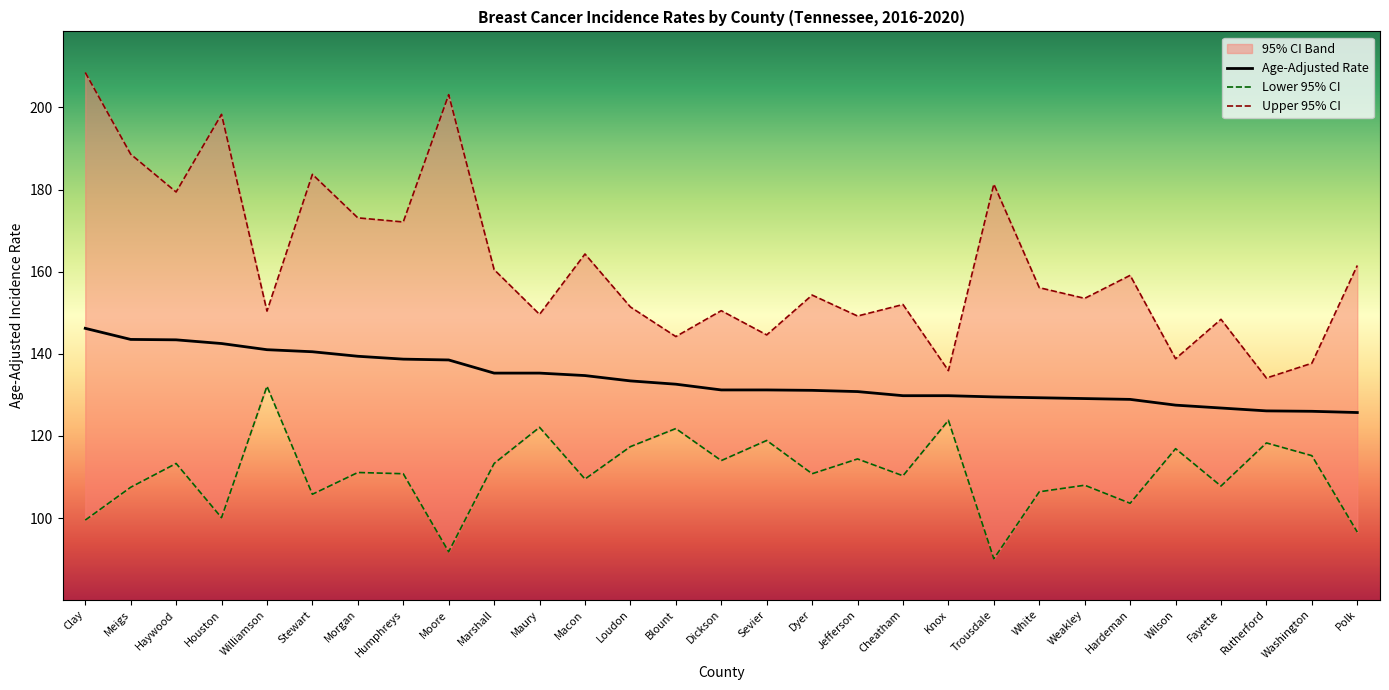

What is the smallest value displayed?

90.1